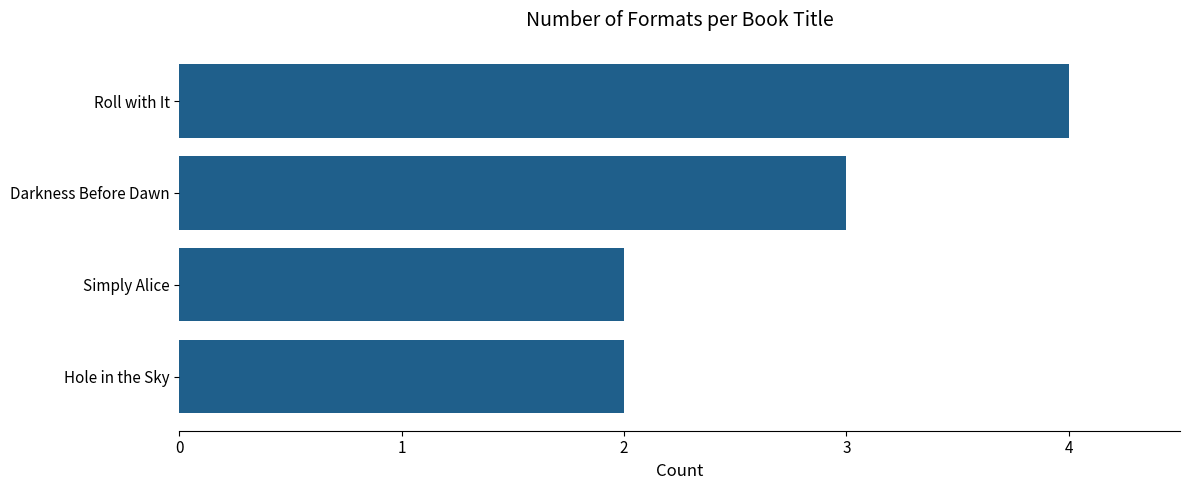

The chart shows a value of 1 at Simply Alice. True or false?

False